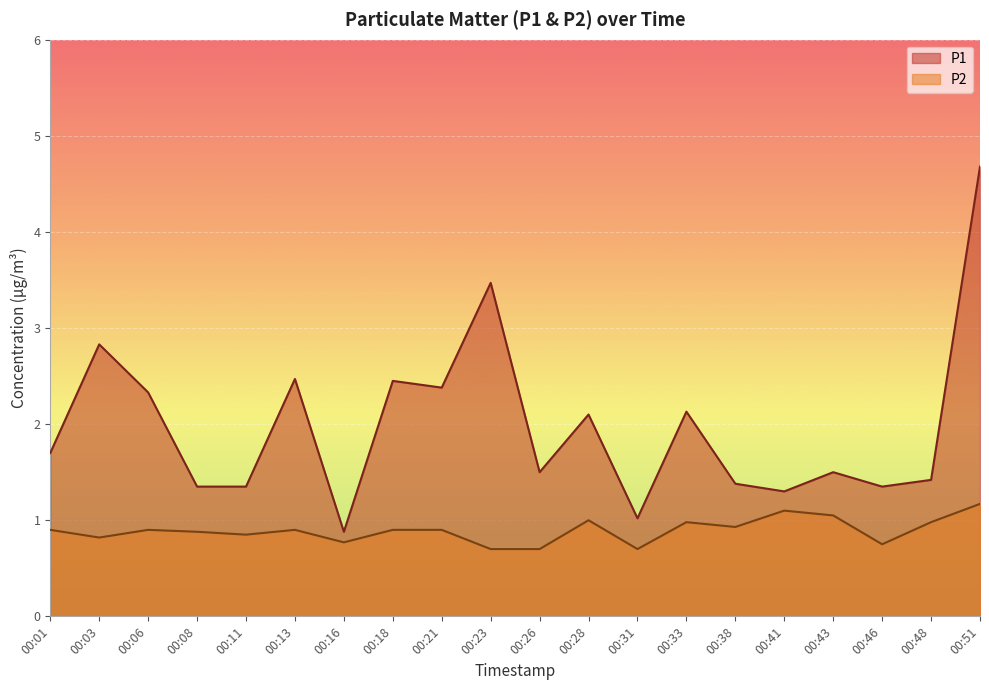

Where is the first local minimum for P2?

00:03